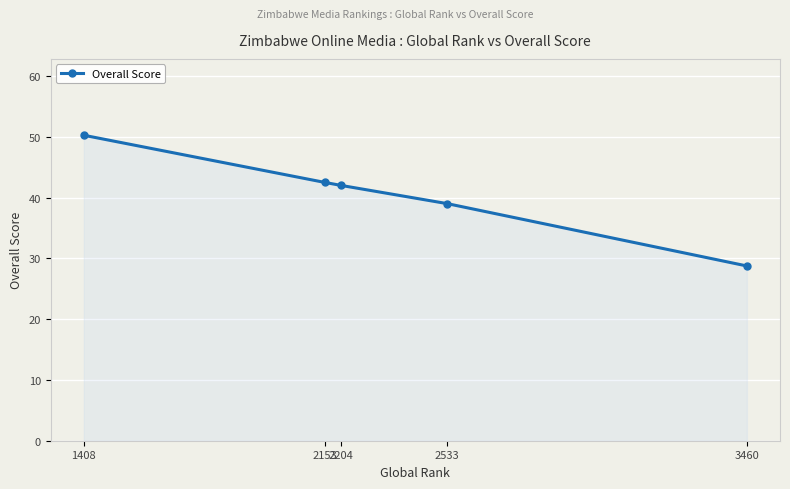

How many lines are shown in the chart?

1